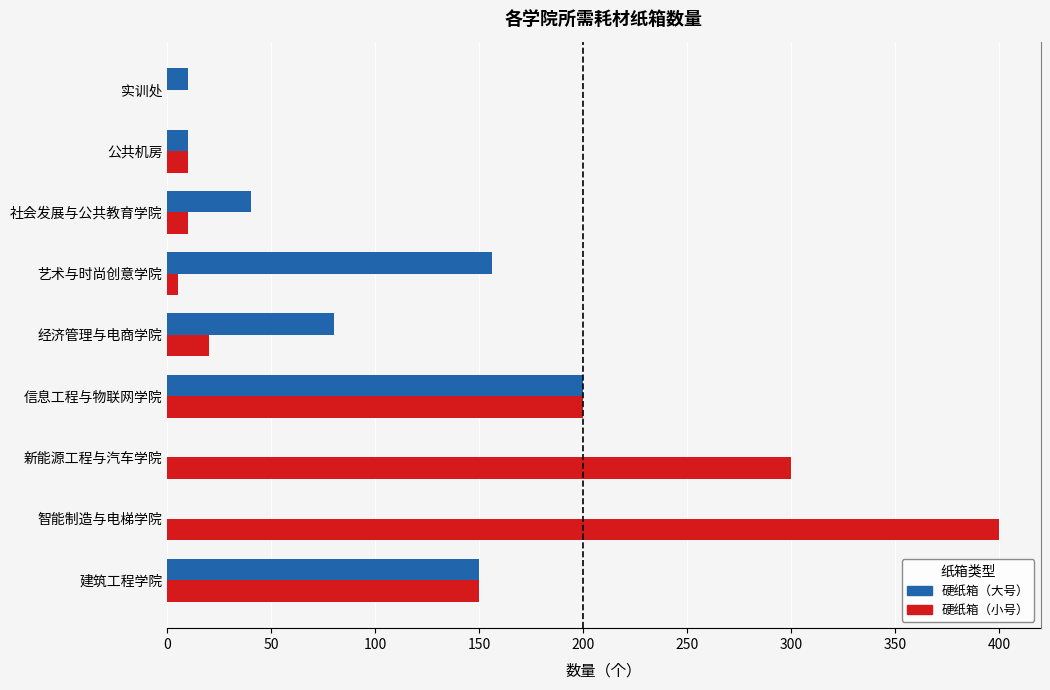

How many bars are there in each group?

2